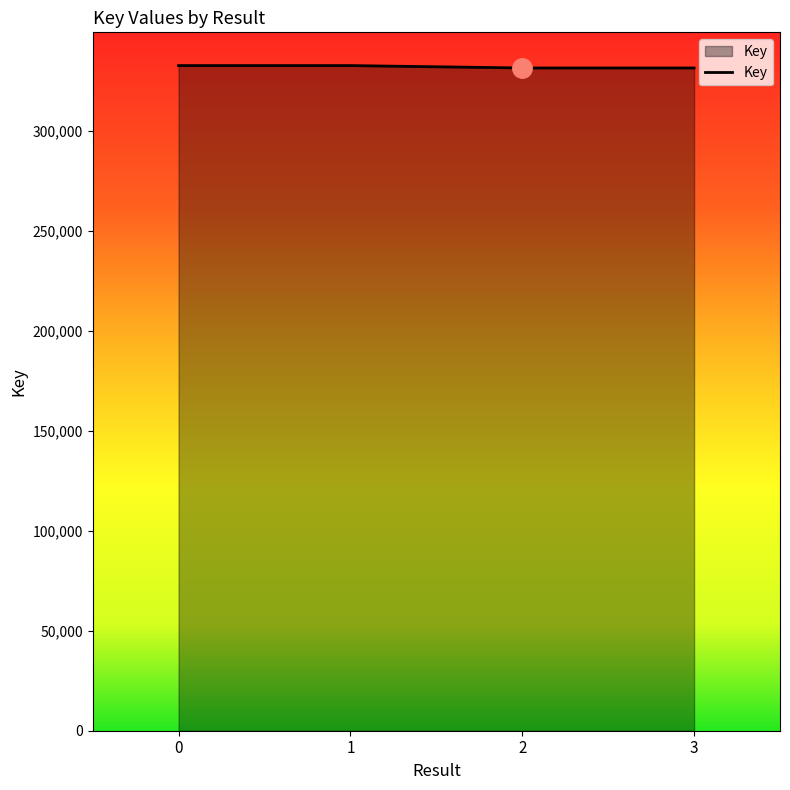

What is the sum of all values?

1327416